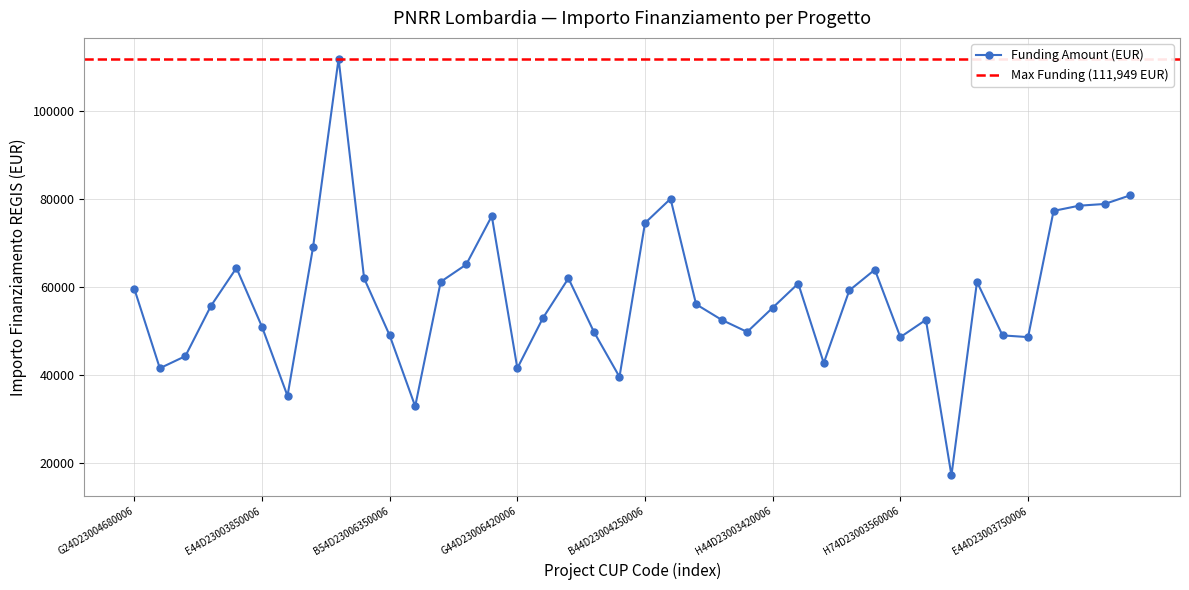

How many data points are above 56170?

20